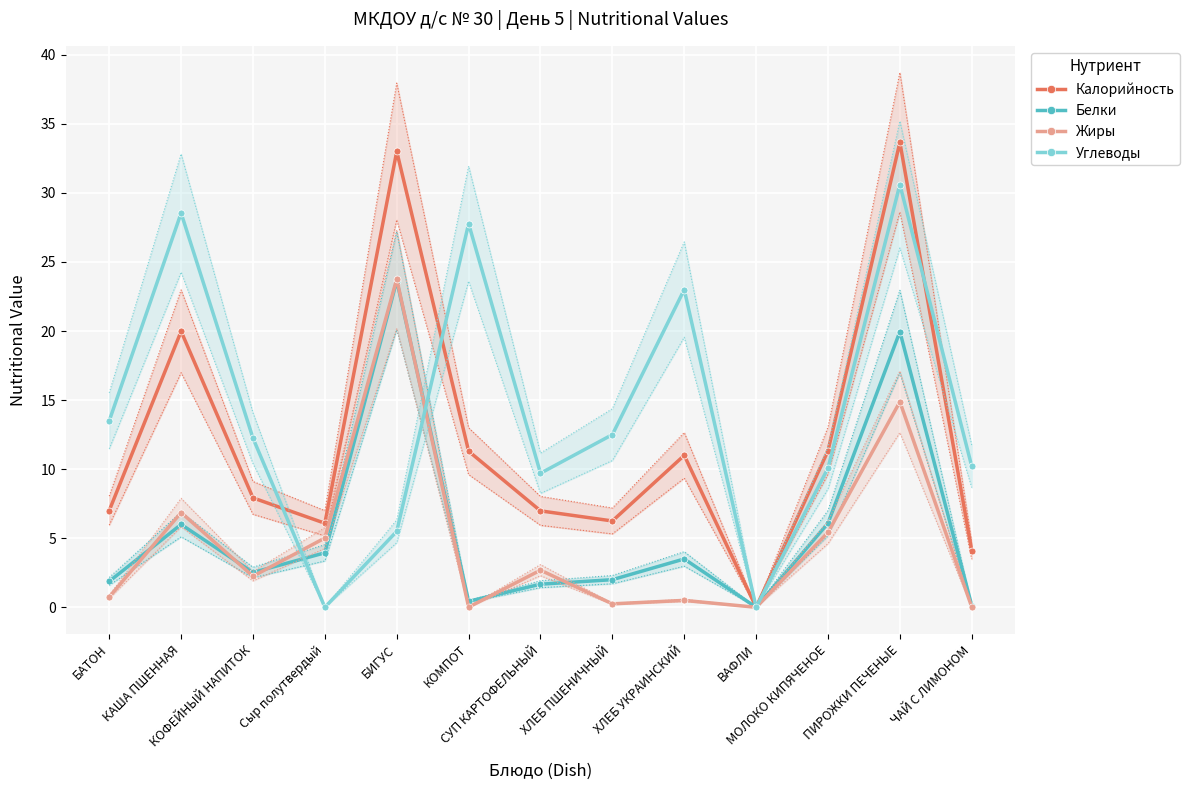

How many positive values does the Углеводы series have?

11